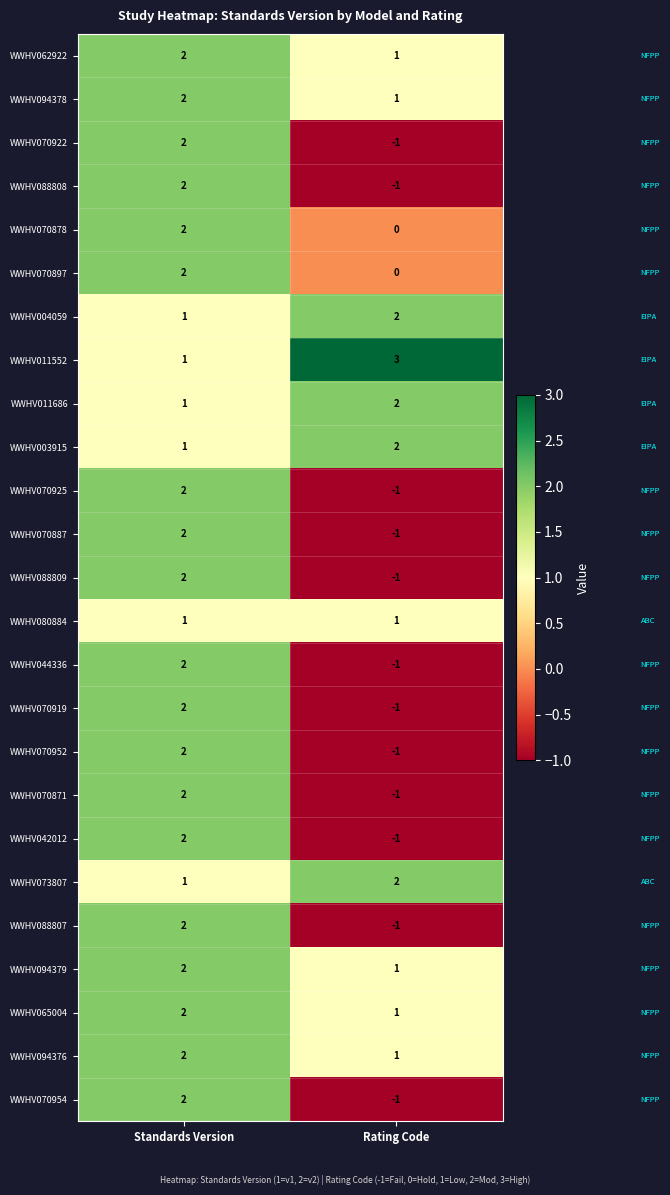

True or false: WWHV062922 has a value of 2 at Standards Version.

True